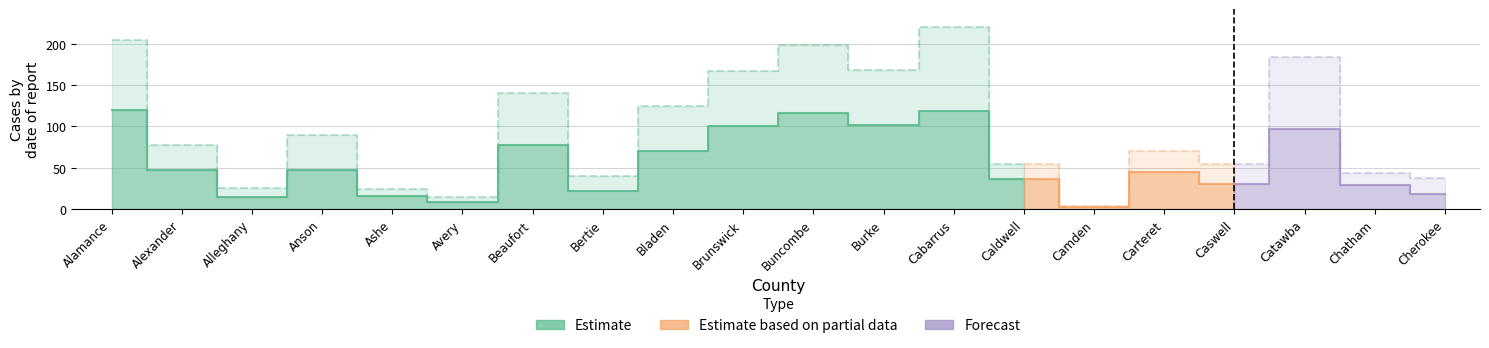

What is the value of the CASES point at the 16th from the left?

45